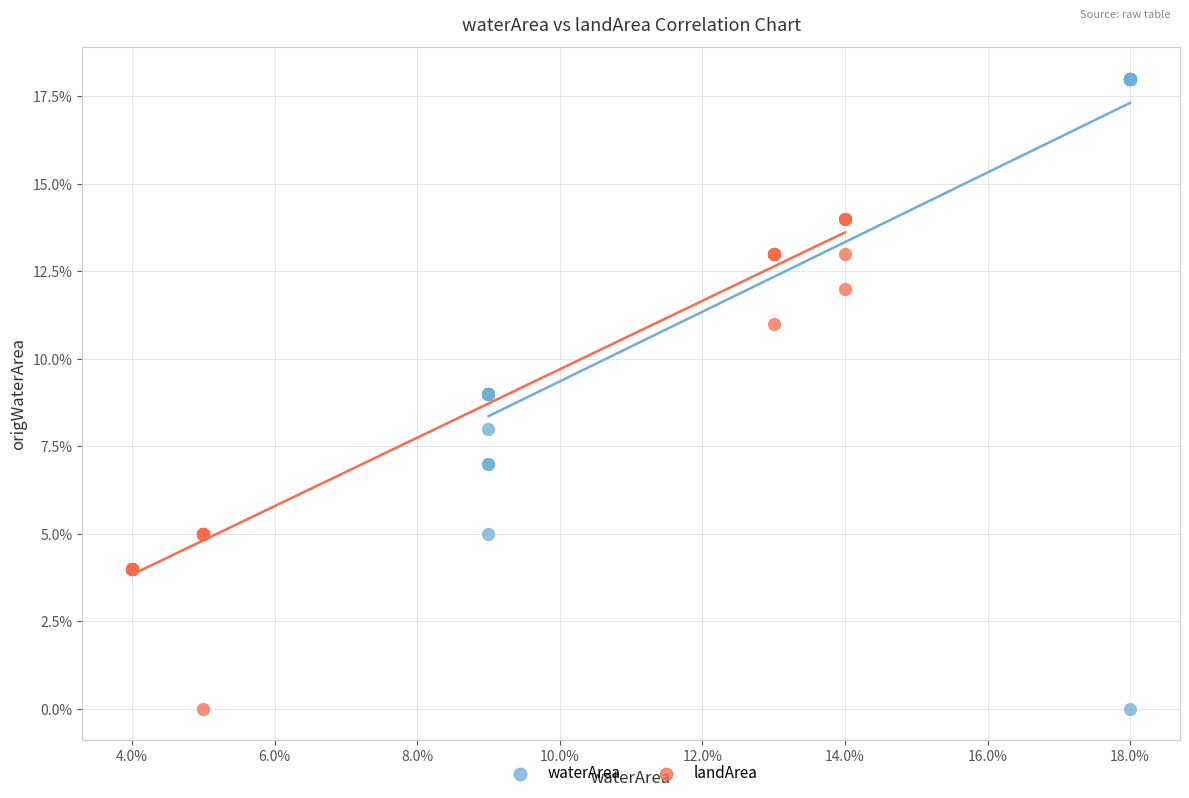

Which series contains the highest Y value?

waterArea